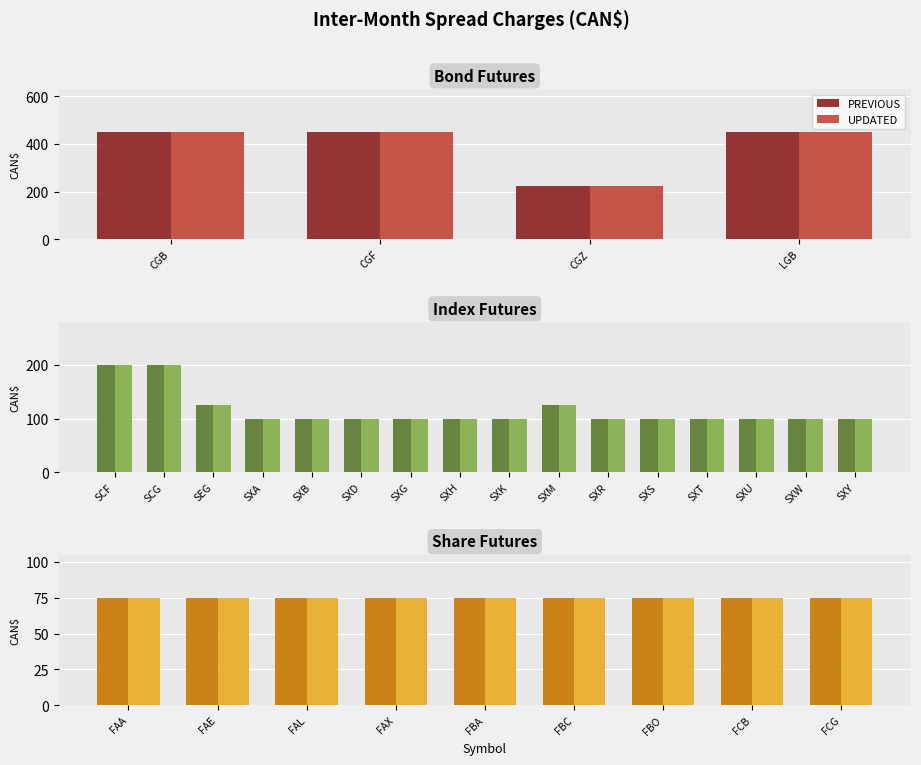

What are all the series names shown in the legend?

PREVIOUS, UPDATED